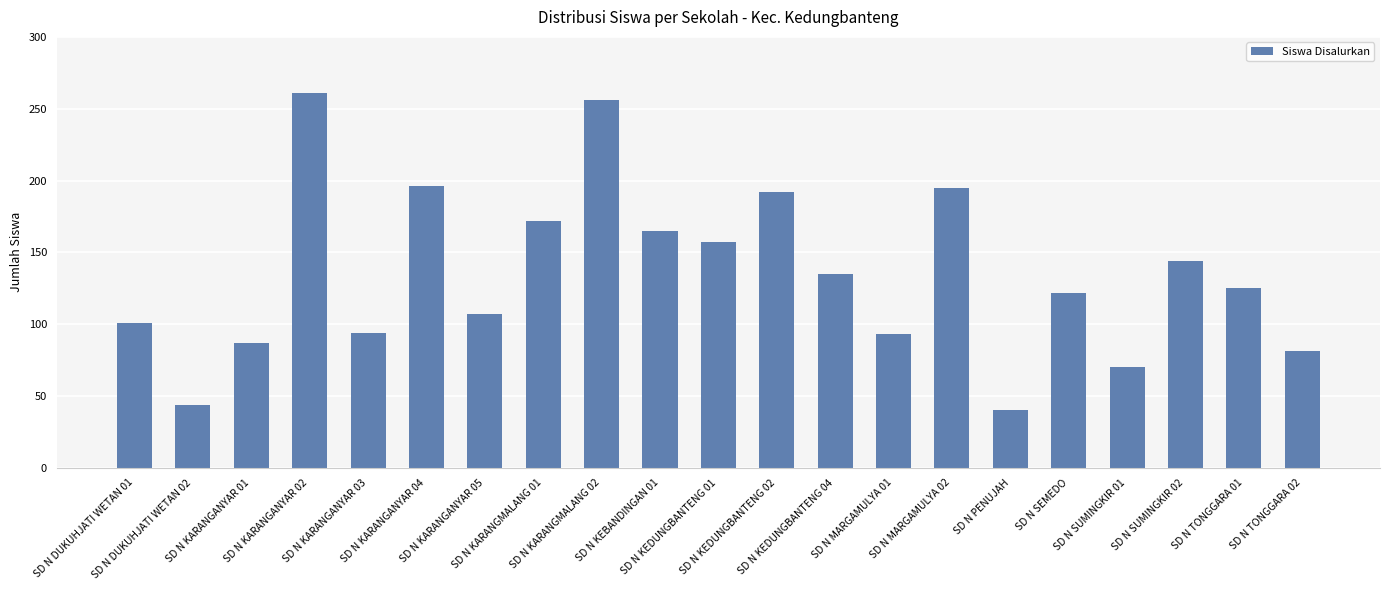

What is the sum of all values?

2837